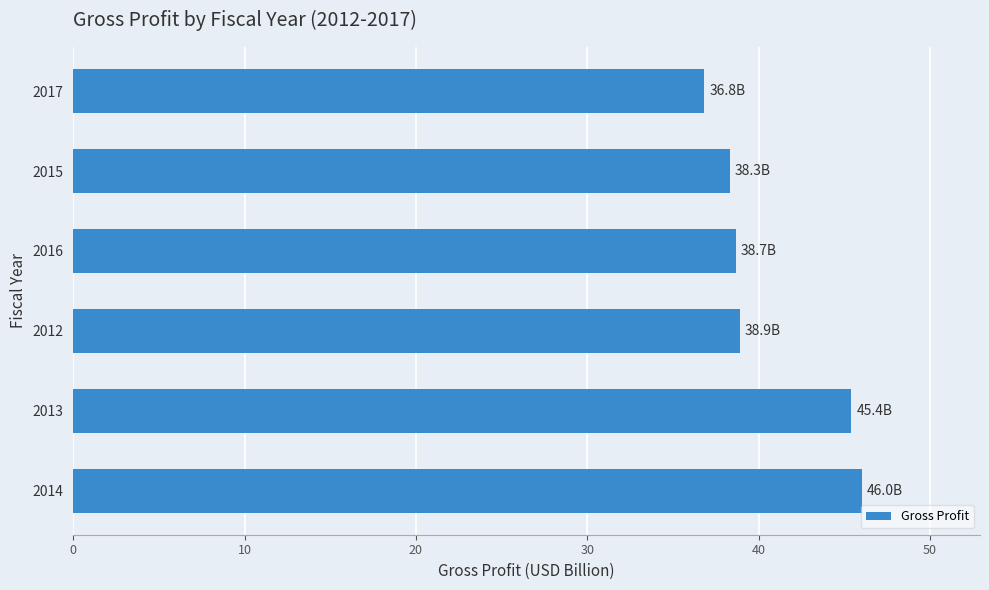

What is the smallest value displayed?

36.8